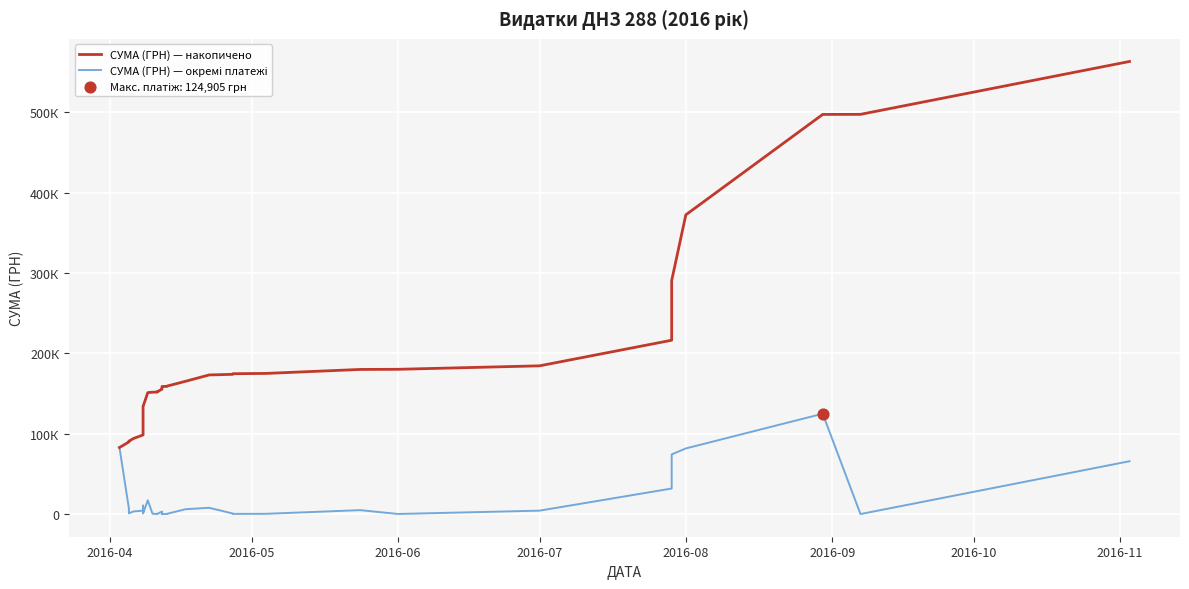

At how many categories does at least one series exceed 42330?

39